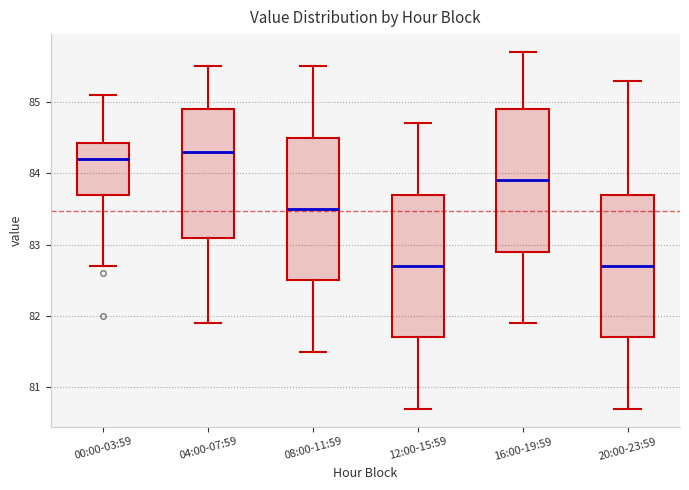

Reading left to right, read every box against the y-axis: the position of its median line, the range the box covers, and the ends of its whiskers. The values are not printed on the chart, so give them approximately, as read against the axis.

00:00-03:59: median 84.2, box 83.7 to 84.4, whiskers 82.7 to 85.1
04:00-07:59: median 84.3, box 83.1 to 84.9, whiskers 81.9 to 85.5
08:00-11:59: median 83.5, box 82.5 to 84.5, whiskers 81.5 to 85.5
12:00-15:59: median 82.7, box 81.7 to 83.7, whiskers 80.7 to 84.7
16:00-19:59: median 83.9, box 82.9 to 84.9, whiskers 81.9 to 85.7
20:00-23:59: median 82.7, box 81.7 to 83.7, whiskers 80.7 to 85.3